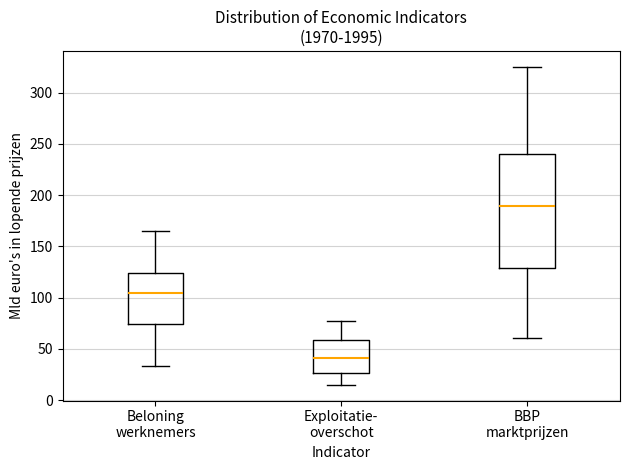

Reading left to right, transcribe this box plot: for each box, give where its median line is, the range the box spans, and where its two whiskers end, as read against the y-axis. The values are not printed on the chart, so give them approximately, as read against the axis.

Beloning werknemers: median 105, box 75 to 125, whiskers 35 to 165
Exploitatie- overschot: median 40, box 25 to 60, whiskers 15 to 80
BBP marktprijzen: median 190, box 130 to 240, whiskers 60 to 325